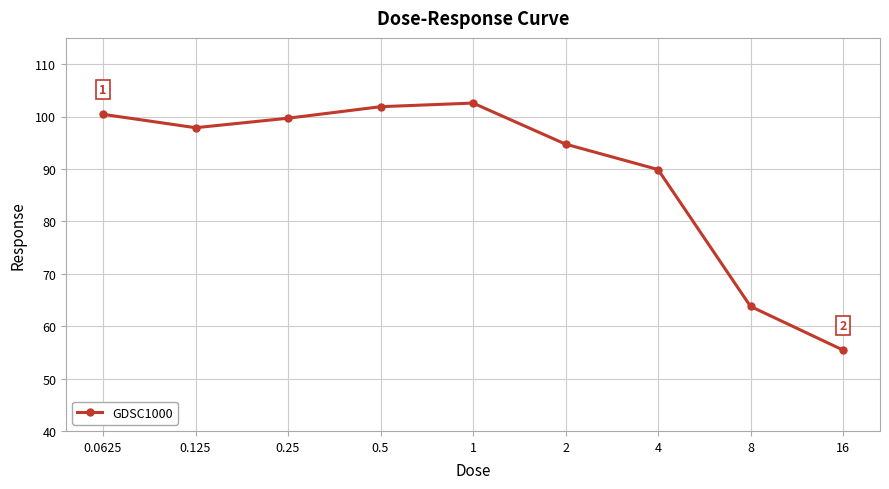

What is the greatest value displayed?

102.6